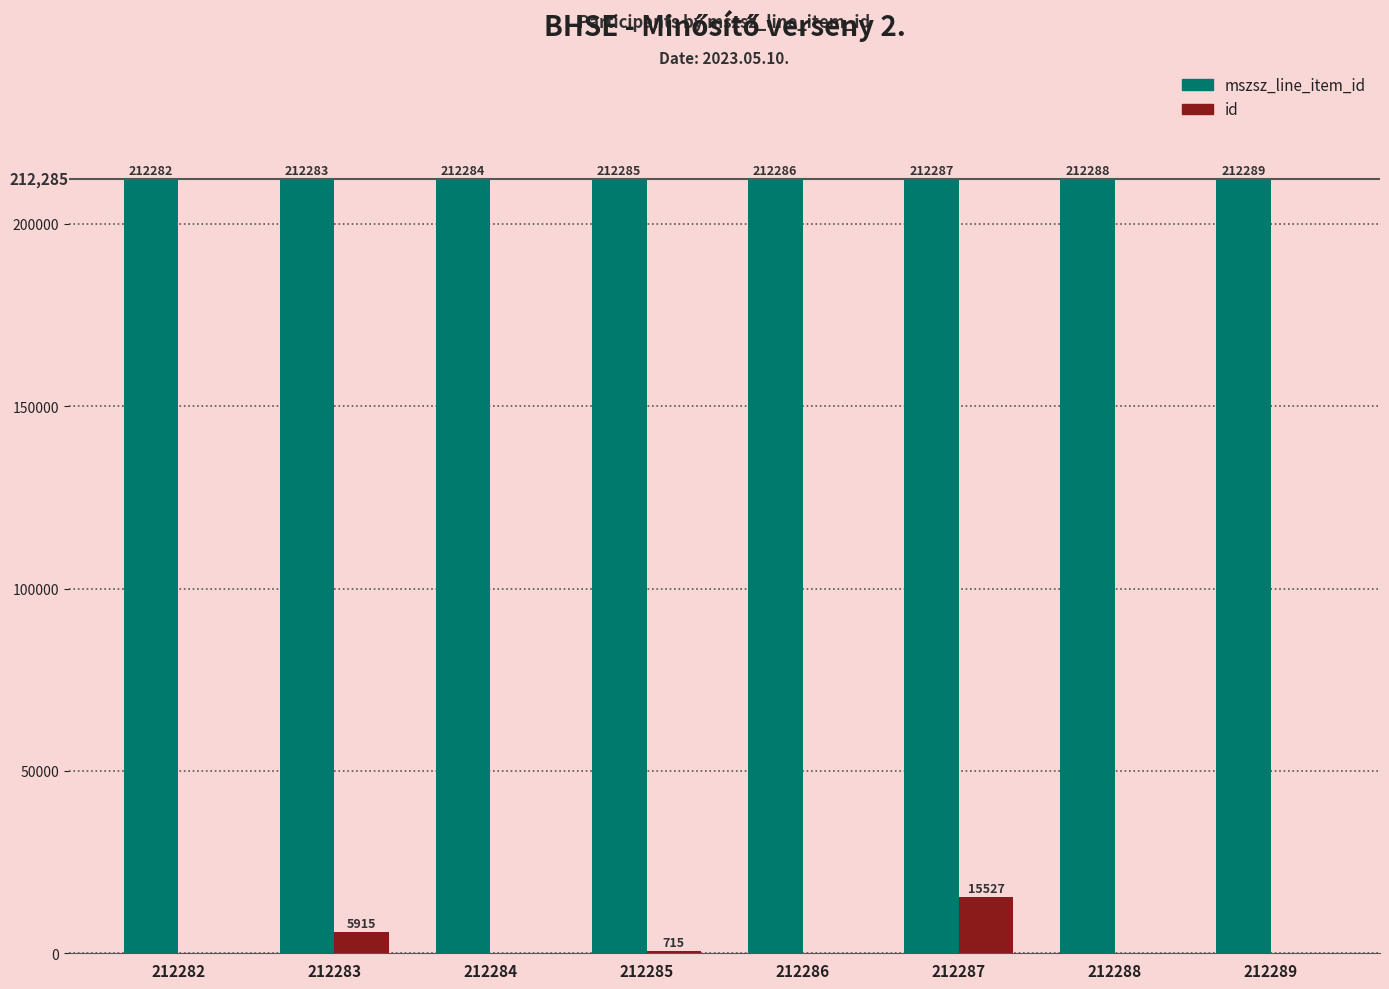

What is the difference between the id values at 212287 and 212289?

15527